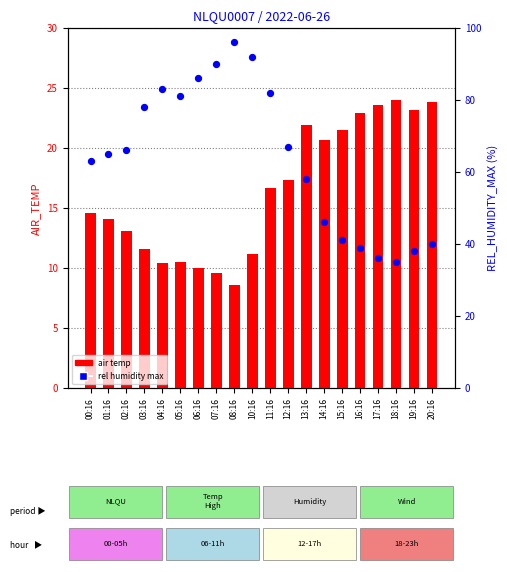

Which series reaches the minimum Y coordinate?

air temp